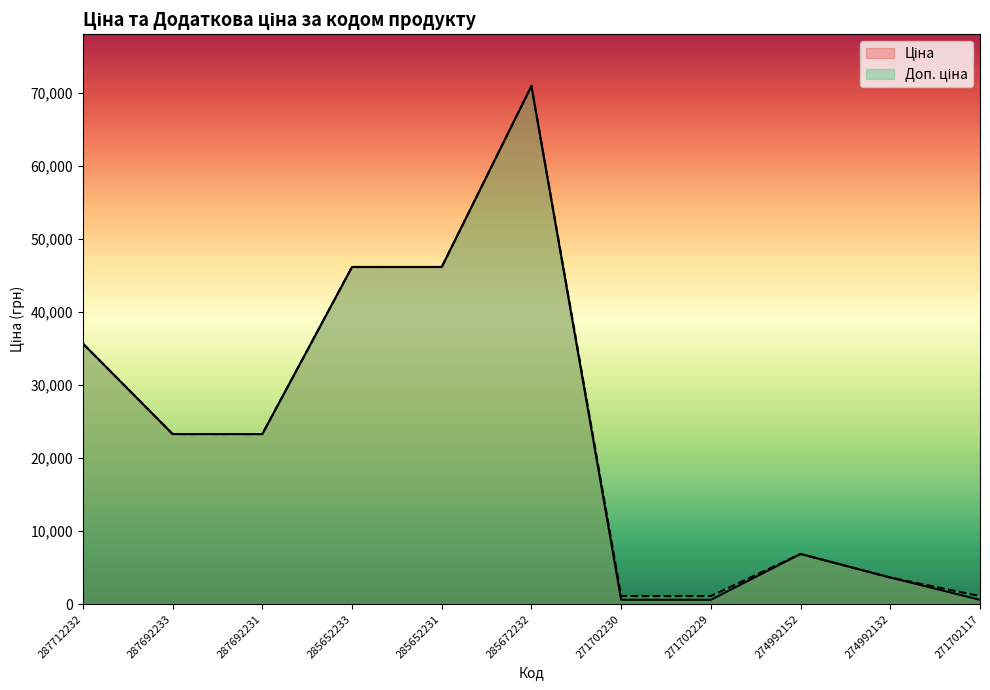

What is the label of the 8th point from the right?

285652233